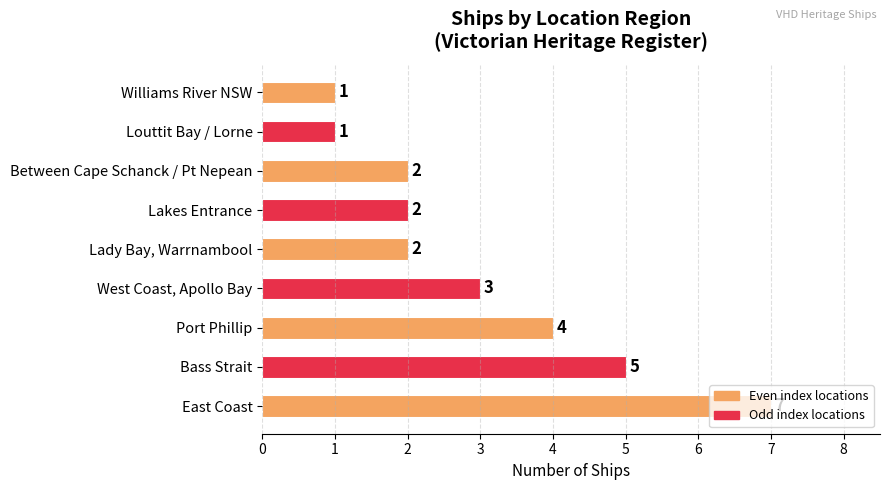

What is the difference between the second highest and minimum values?

4